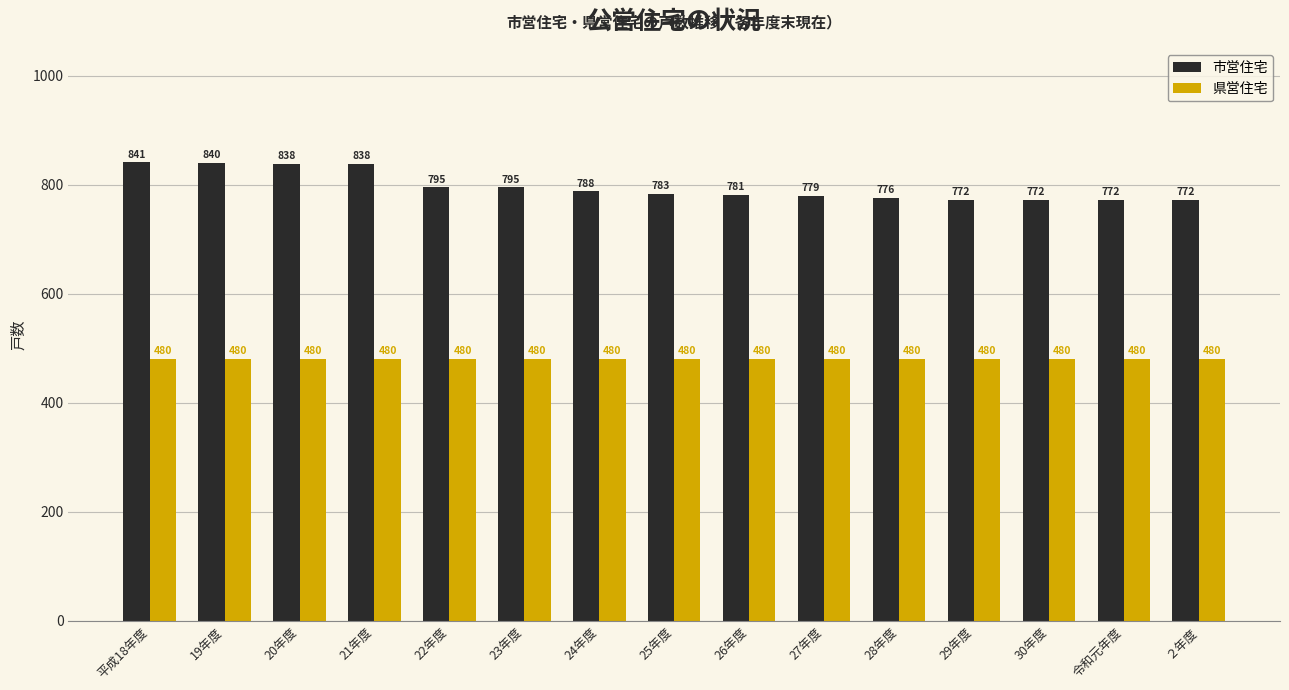

Reading left to right, list all the values displayed in this chart.

市営住宅: 平成18年度=841	19年度=840	20年度=838	21年度=838	22年度=795	23年度=795	24年度=788	25年度=783	26年度=781	27年度=779	28年度=776	29年度=772	30年度=772	令和元年度=772	２年度=772
県営住宅: 平成18年度=480	19年度=480	20年度=480	21年度=480	22年度=480	23年度=480	24年度=480	25年度=480	26年度=480	27年度=480	28年度=480	29年度=480	30年度=480	令和元年度=480	２年度=480